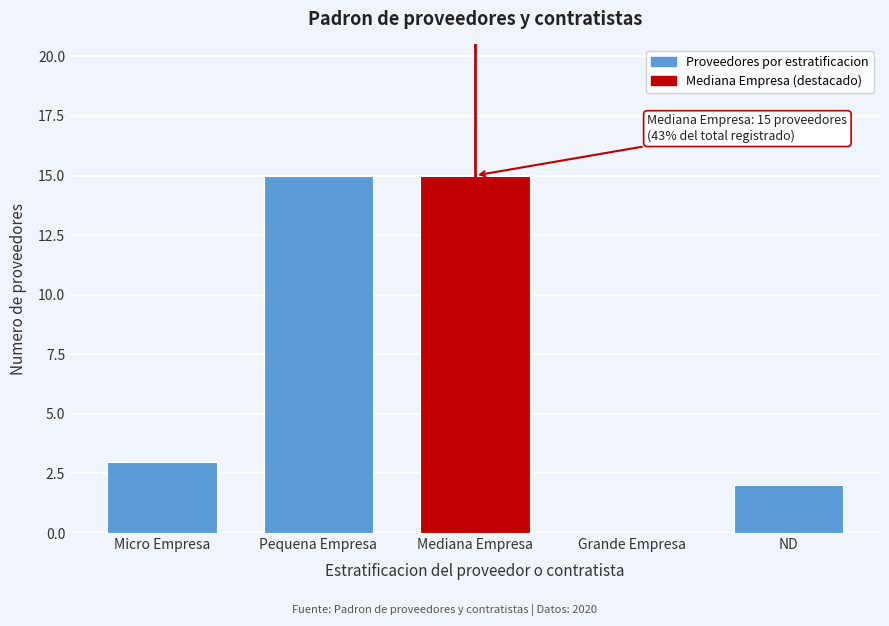

Reading left to right, list all the values displayed in this chart.

Micro Empresa=3	Pequena Empresa=15	Mediana Empresa=15	Grande Empresa=0	ND=2